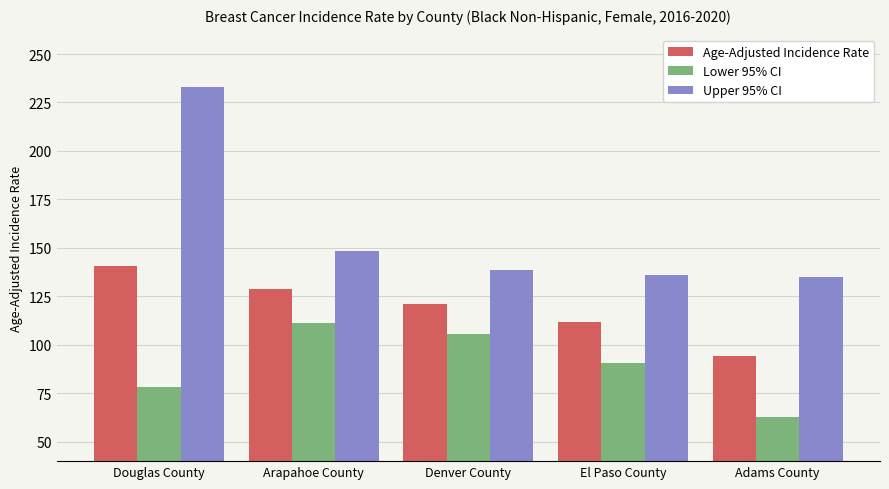

What is the label of the 3rd bar from the left?

Denver County